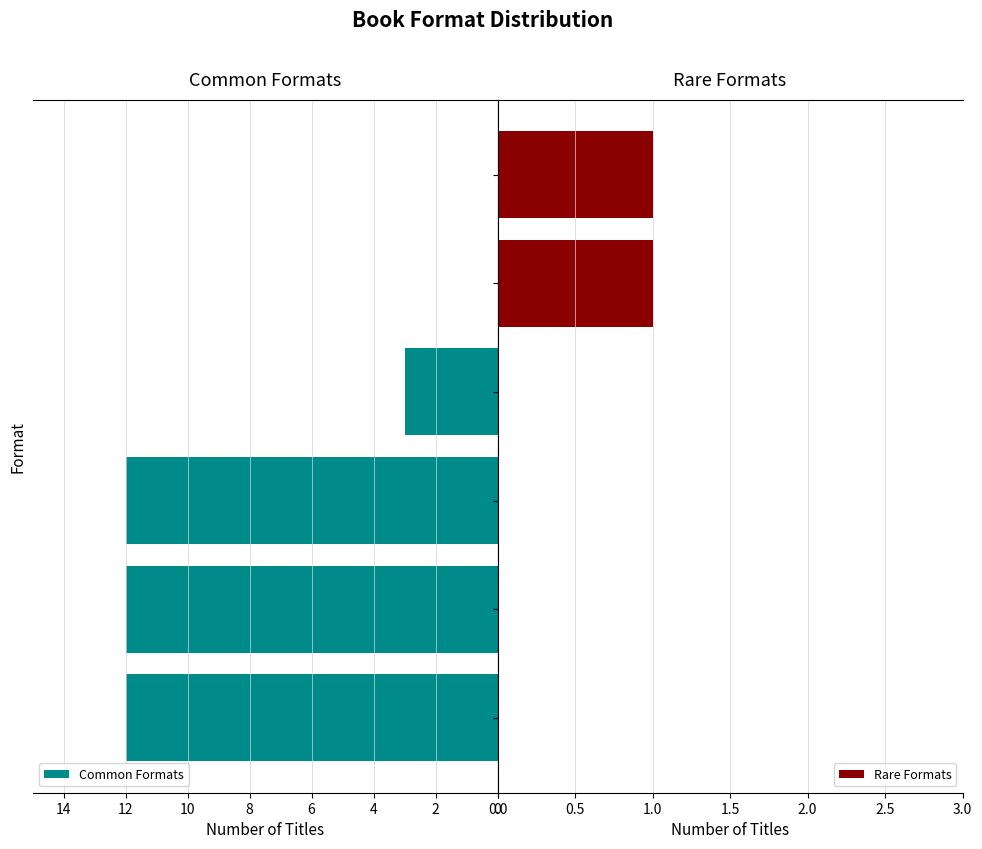

Reading left to right, list all the values displayed in this chart.

Common Formats: 12	12	12	3	0	0
Rare Formats: 0	0	0	0	1	1